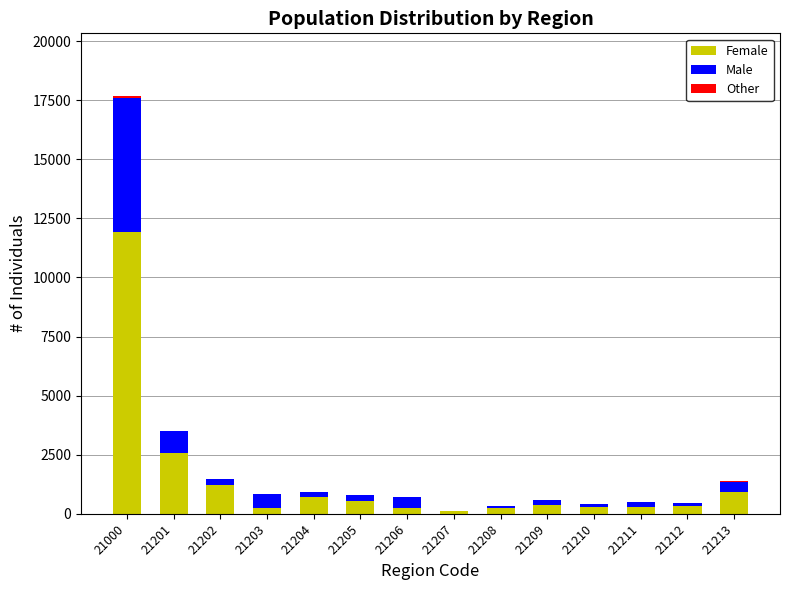

At which category is the sum across all series the highest?

21000